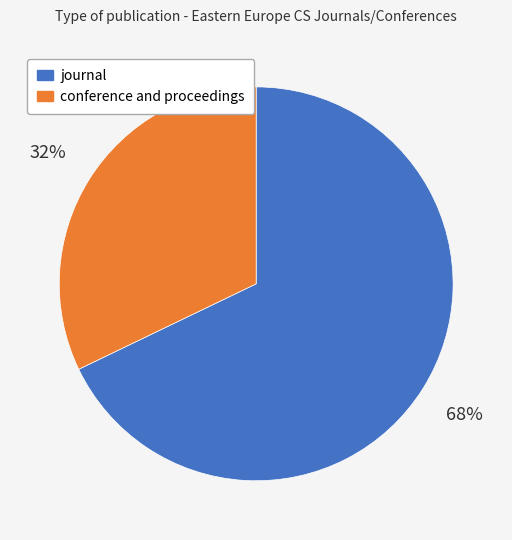

How many slices are in this pie chart?

2